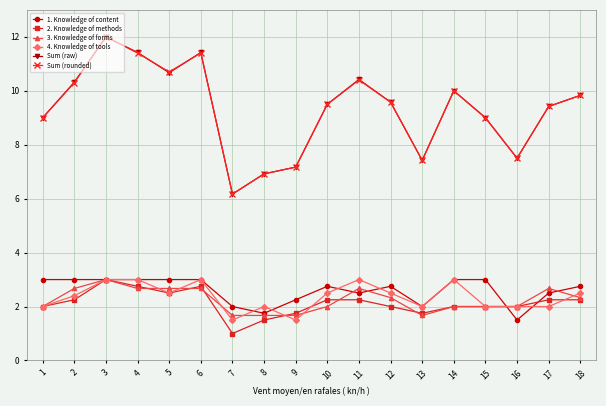

True or false: Sum (rounded) and 3. Knowledge of forms cross at least once.

False